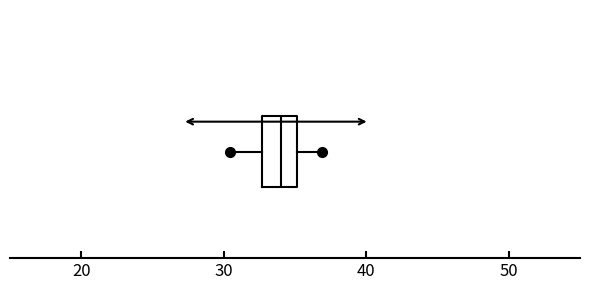

Where is the right edge of the box on the x-axis? The values are not printed on the chart, so give them approximately, as read against the axis.

35